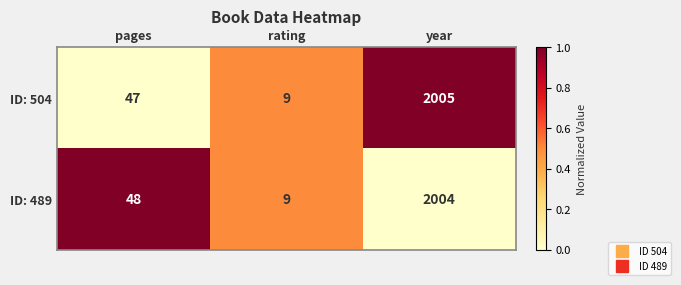

Reading left to right, list all the values displayed in this chart.

ID: 504: 47	9	2005
ID: 489: 48	9	2004